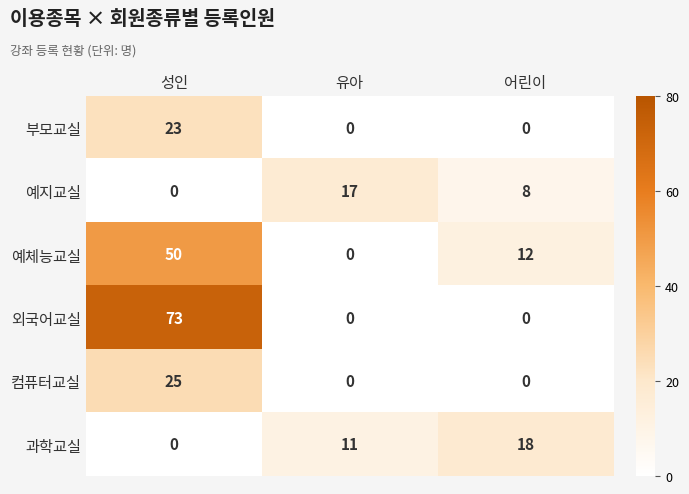

The value of 부모교실 at 어린이 is 0. True or false?

True